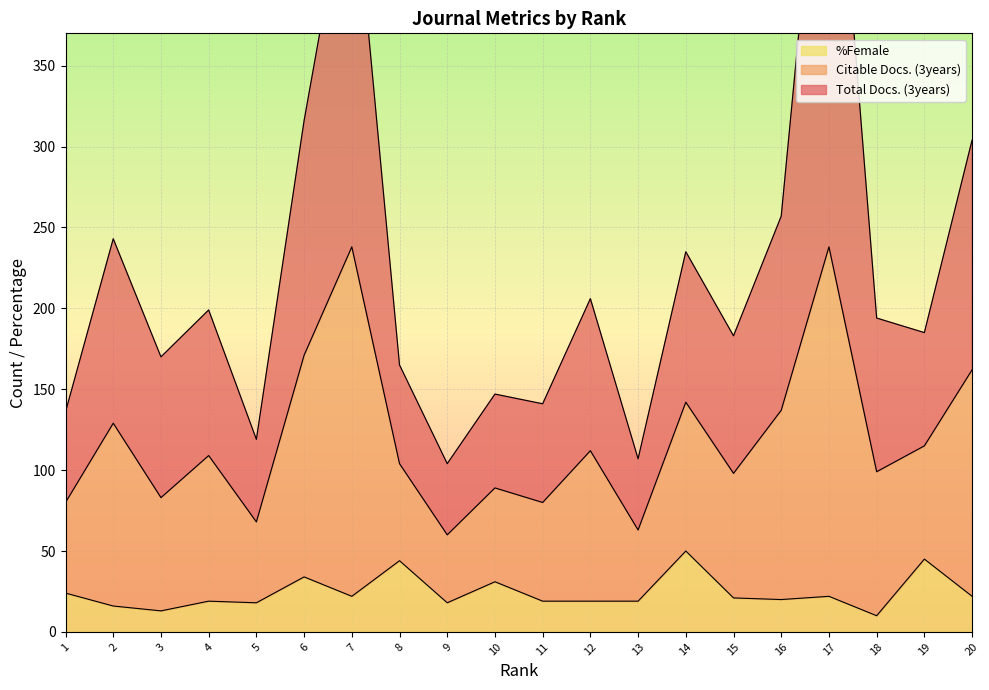

True or false: %Female and Total Docs. (3years) cross at least once.

False